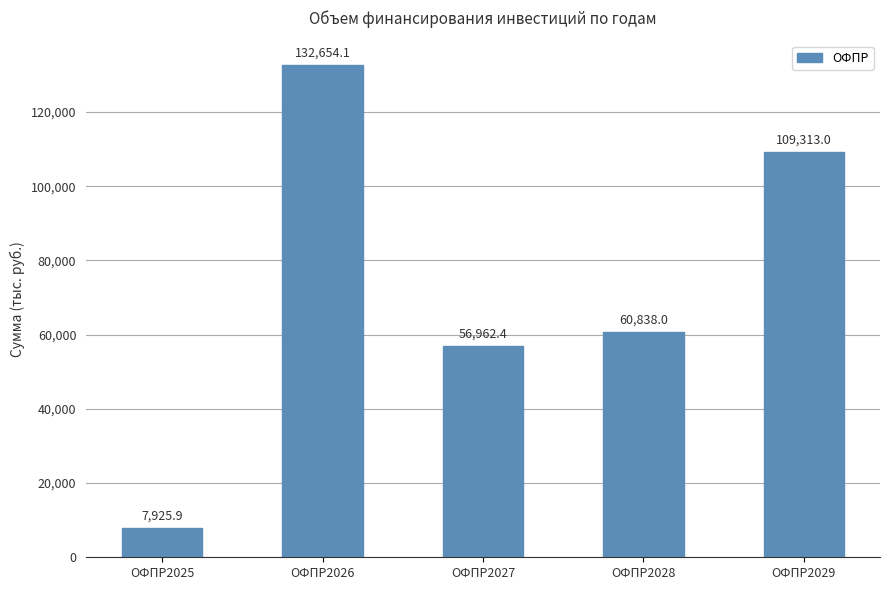

What is the approximate value at ОФПР2027?

56962.4